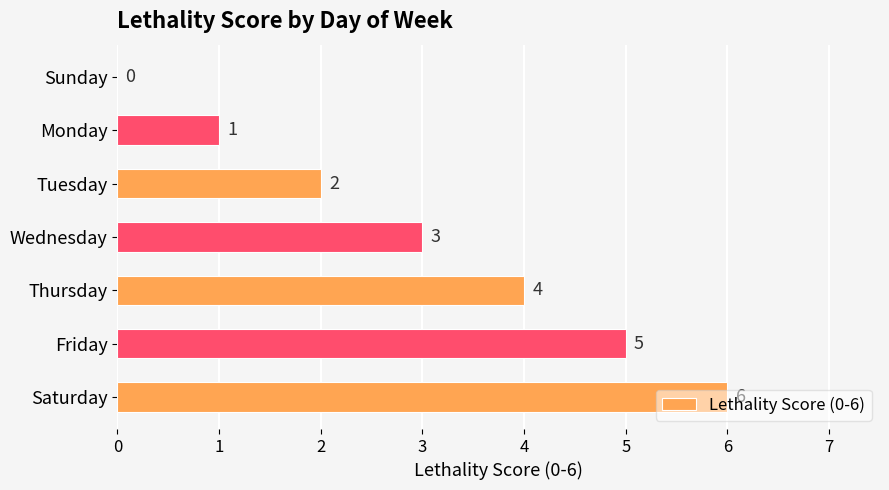

What is the maximum value shown in the chart?

6